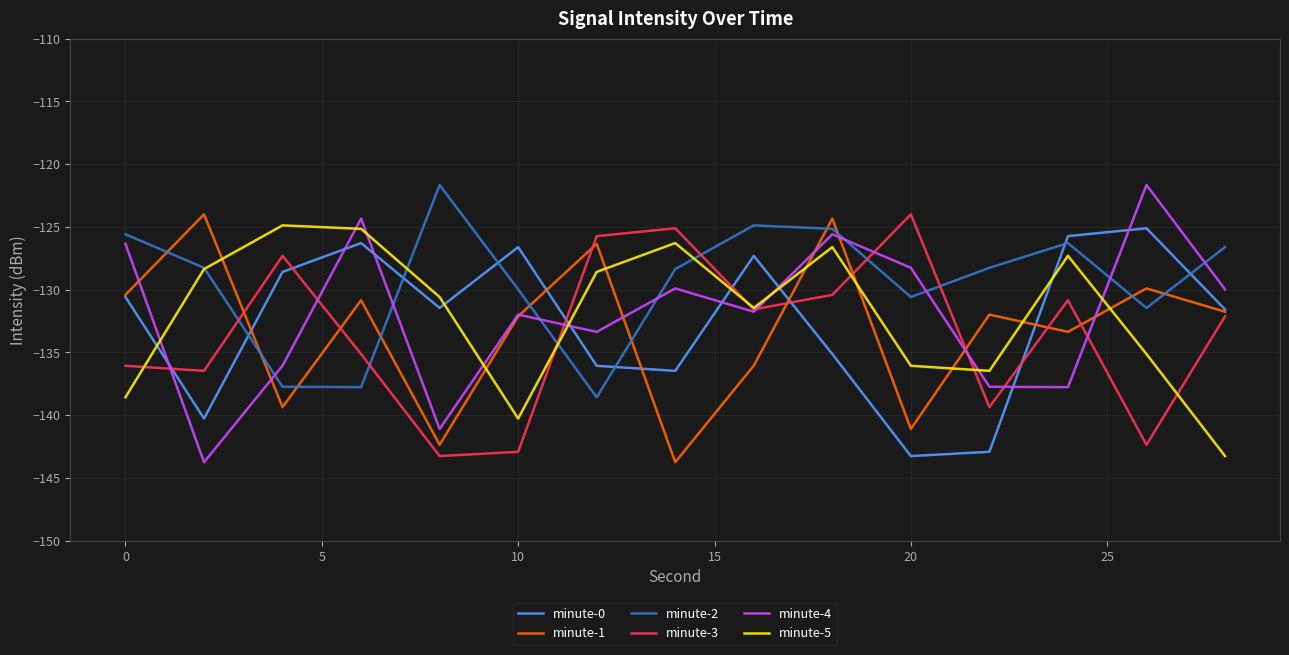

Is this an area chart (filled region under the line)?

No